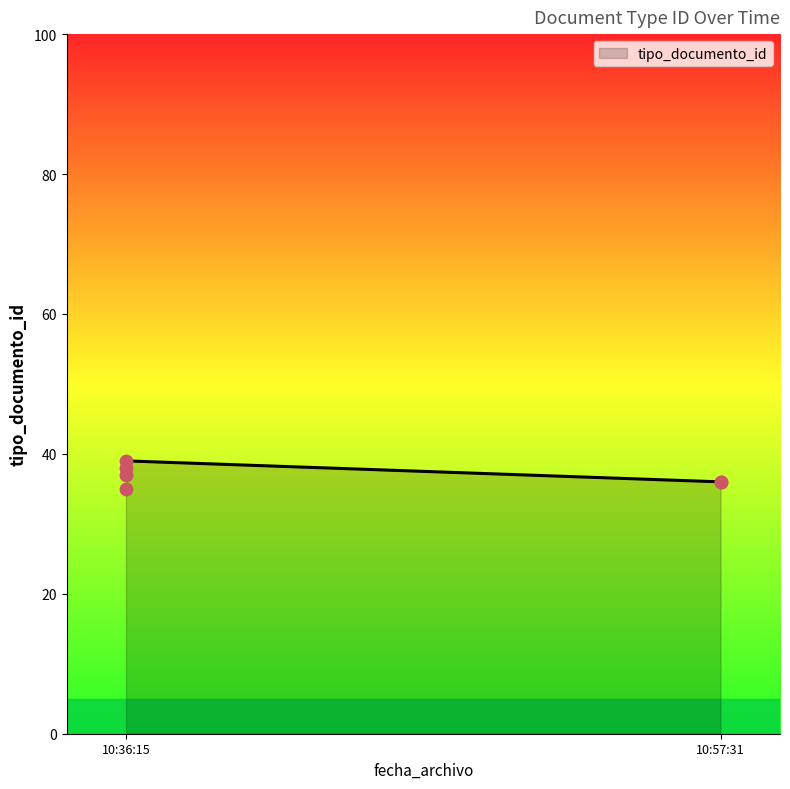

What is the lowest value of the tipo_documento_id series?

36.0